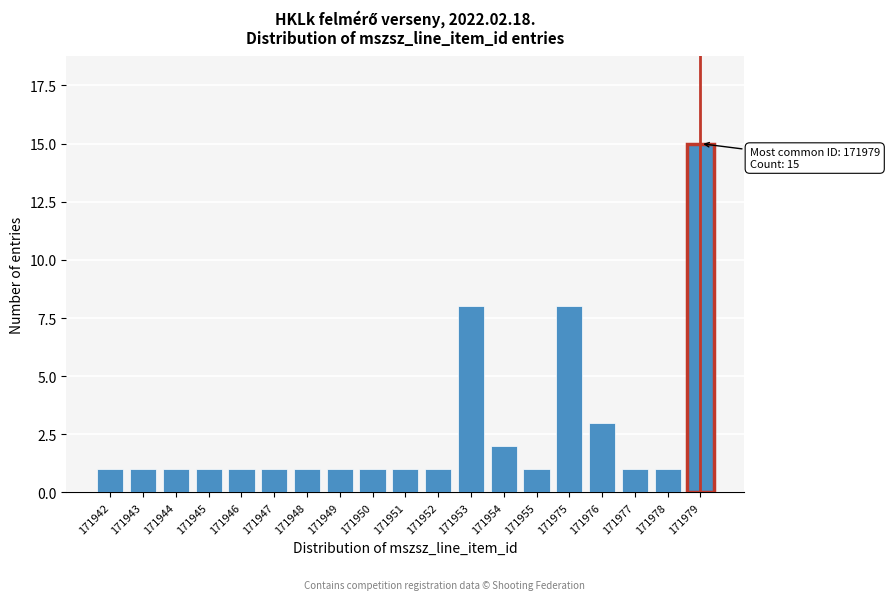

Reading left to right, list all the values displayed in this chart.

1	1	1	1	1	1	1	1	1	1	1	8	2	1	8	3	1	1	15